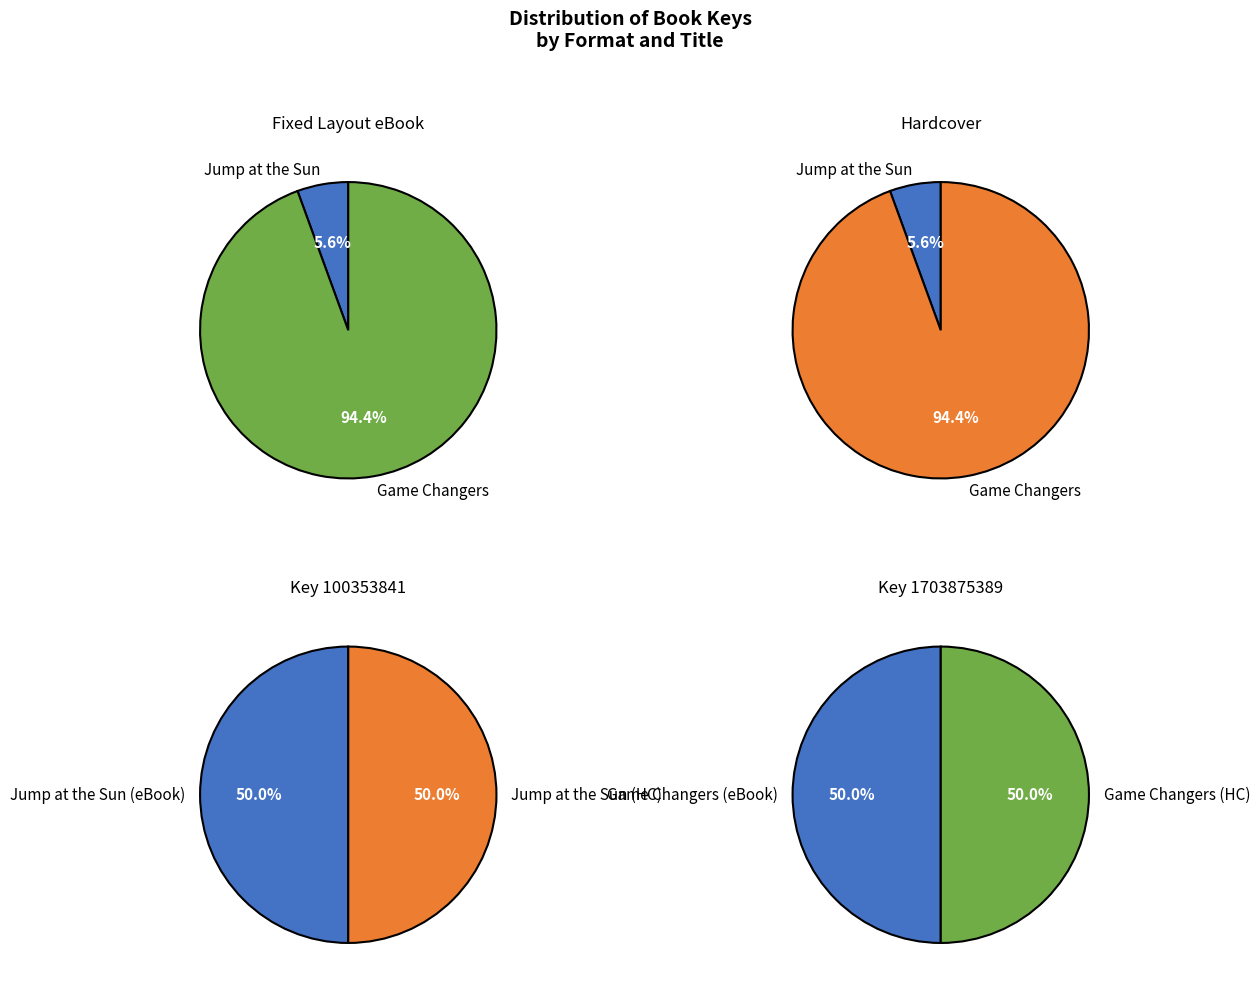

To the nearest percent, what is the difference between the Game Changers and Jump at the Sun slice percentages?

89%